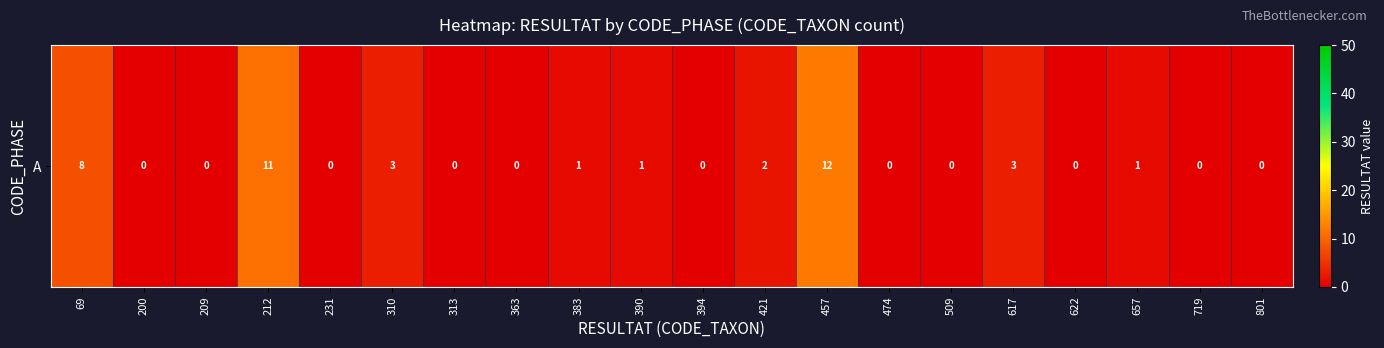

True or false: the data shows 1 at 657.

True